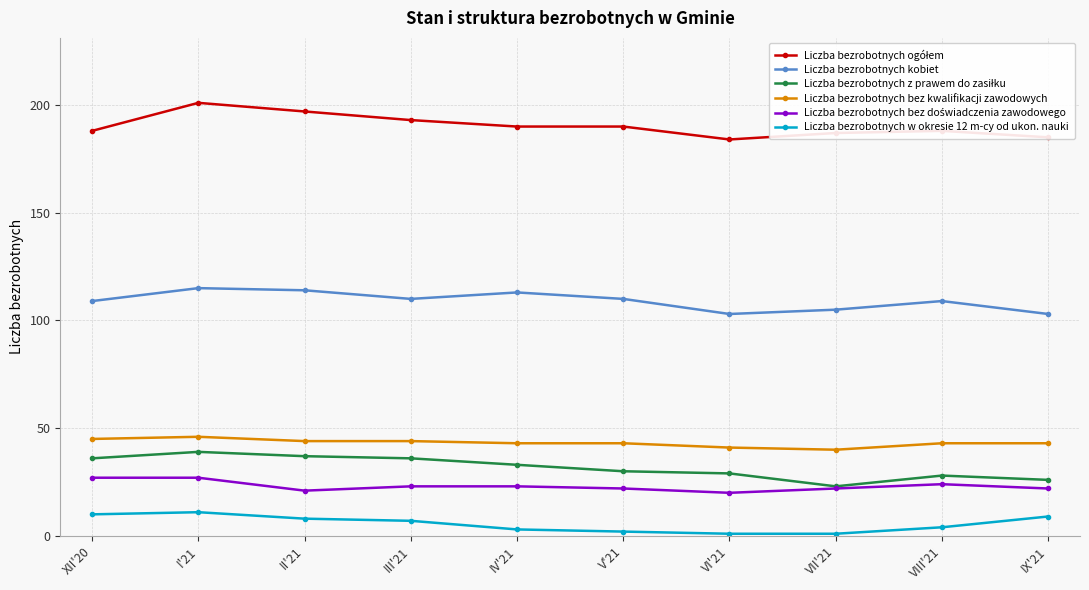

What is the label of the 1st point from the right?

IX'21